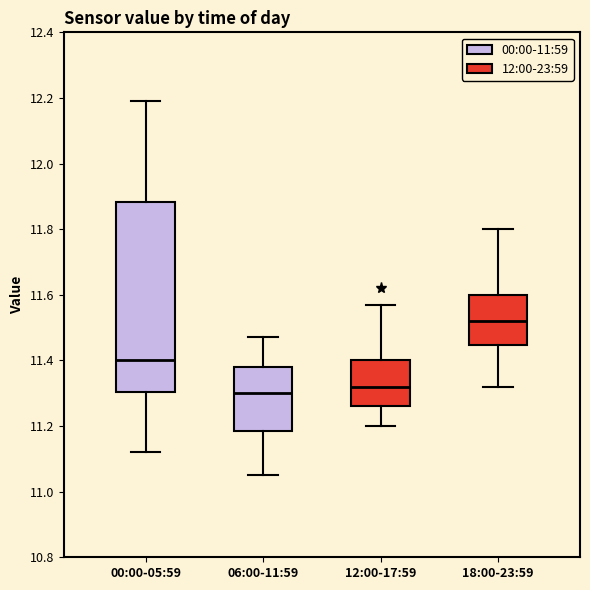

Comparing the boxes themselves (not the whiskers), which one is the tallest?

00:00-05:59